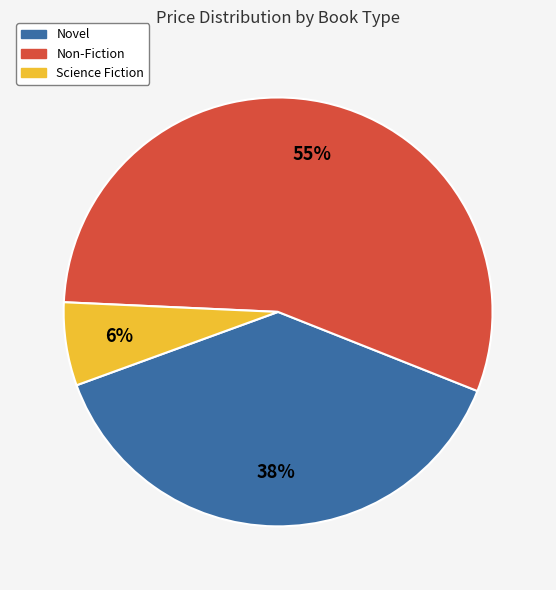

True or false: Science Fiction accounts for 1% of the total.

False